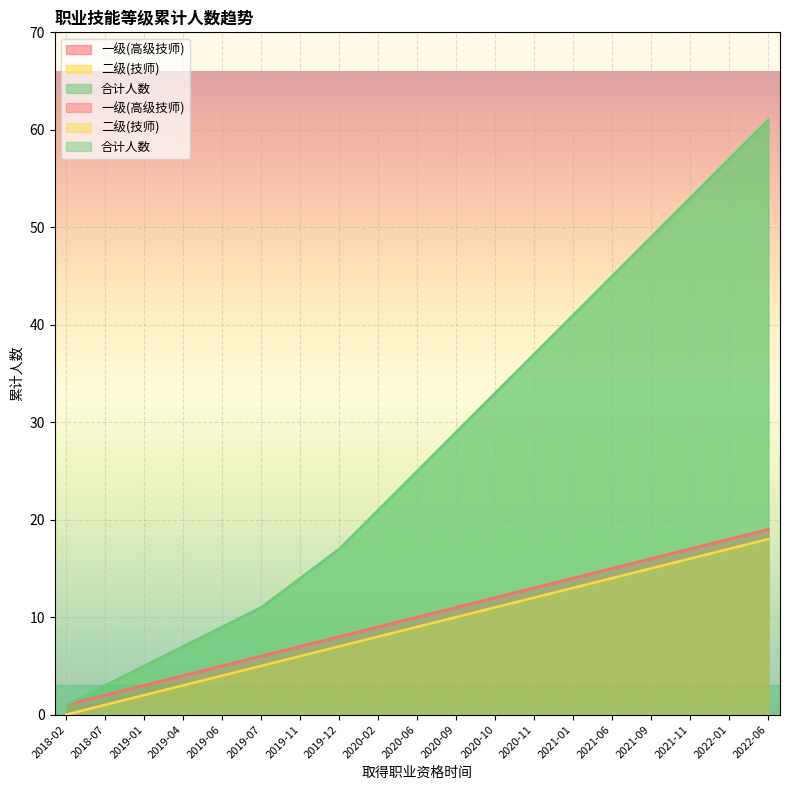

How many data points in 一级(高级技师) are above 10?

9